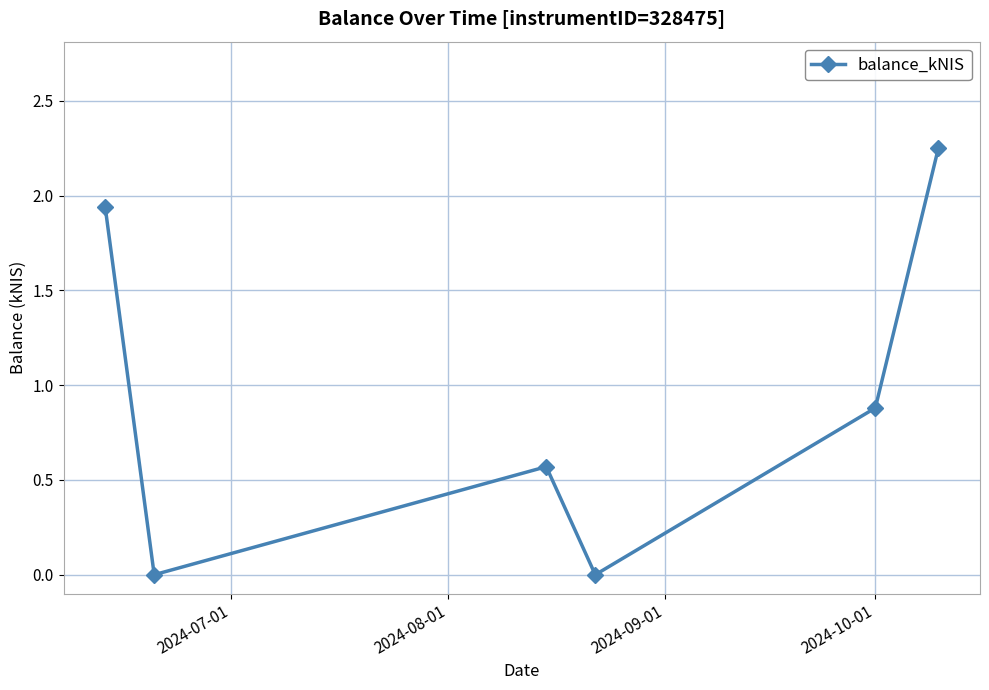

True or false: the data has more than 0 interior local peaks.

True